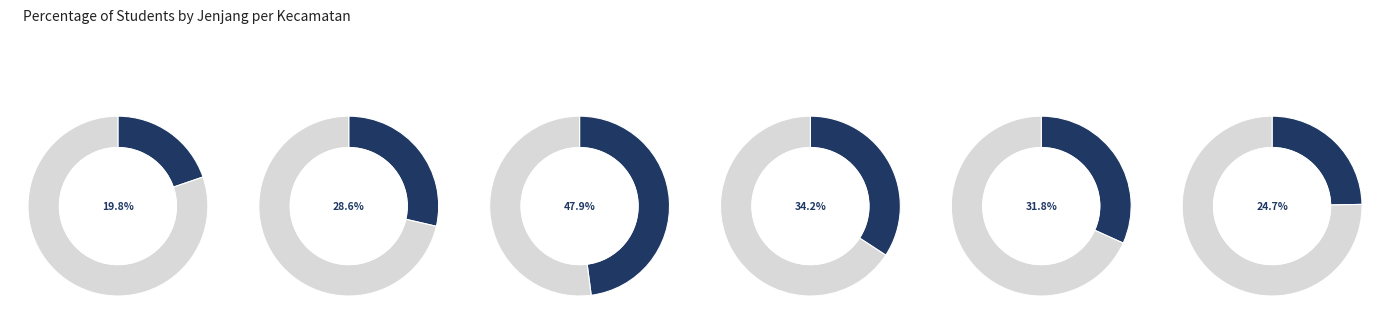

Which category has the smallest portion of the pie?

Kec. Gunungsitoli Alooa